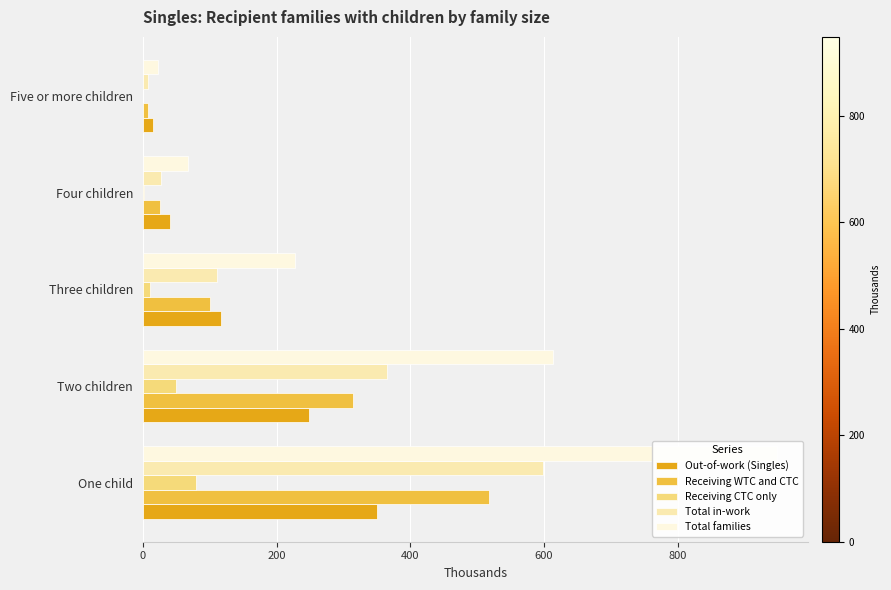

The value of Total families at One child is 947.9. True or false?

True